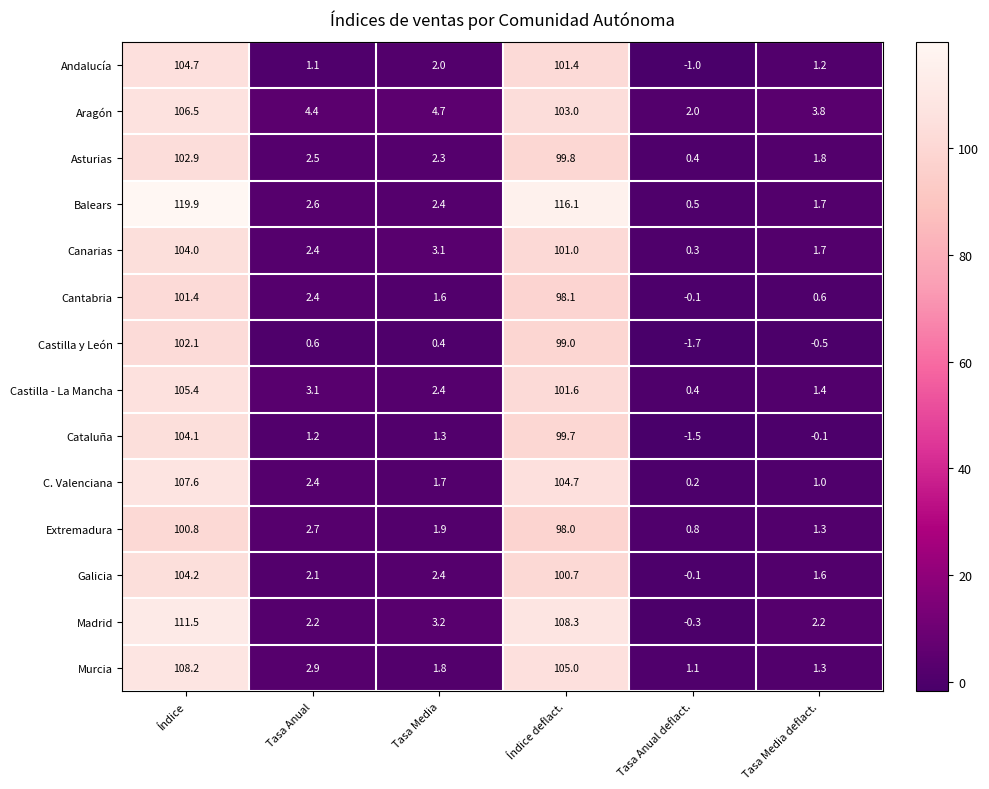

What value does the Aragón series have at Tasa Anual deflact.?

2.0